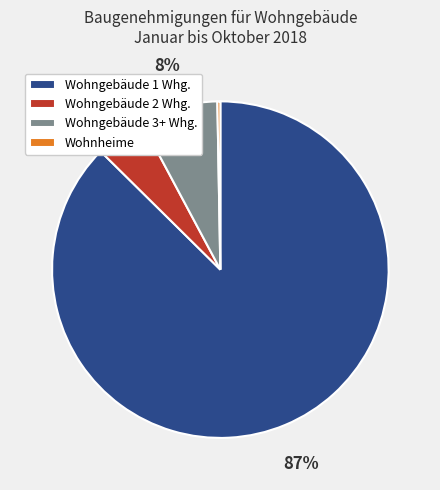

Combined, do Wohngebäude 2 Whg. and Wohngebäude 3+ Whg. account for over 50%?

No